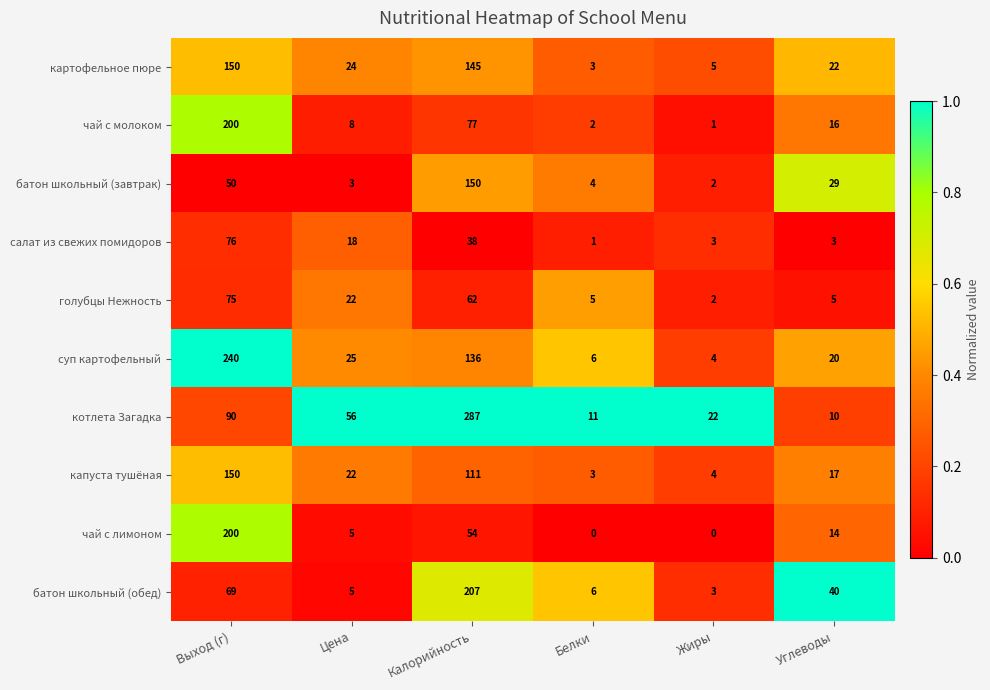

Which series has the largest range (max minus min)?

котлета Загадка